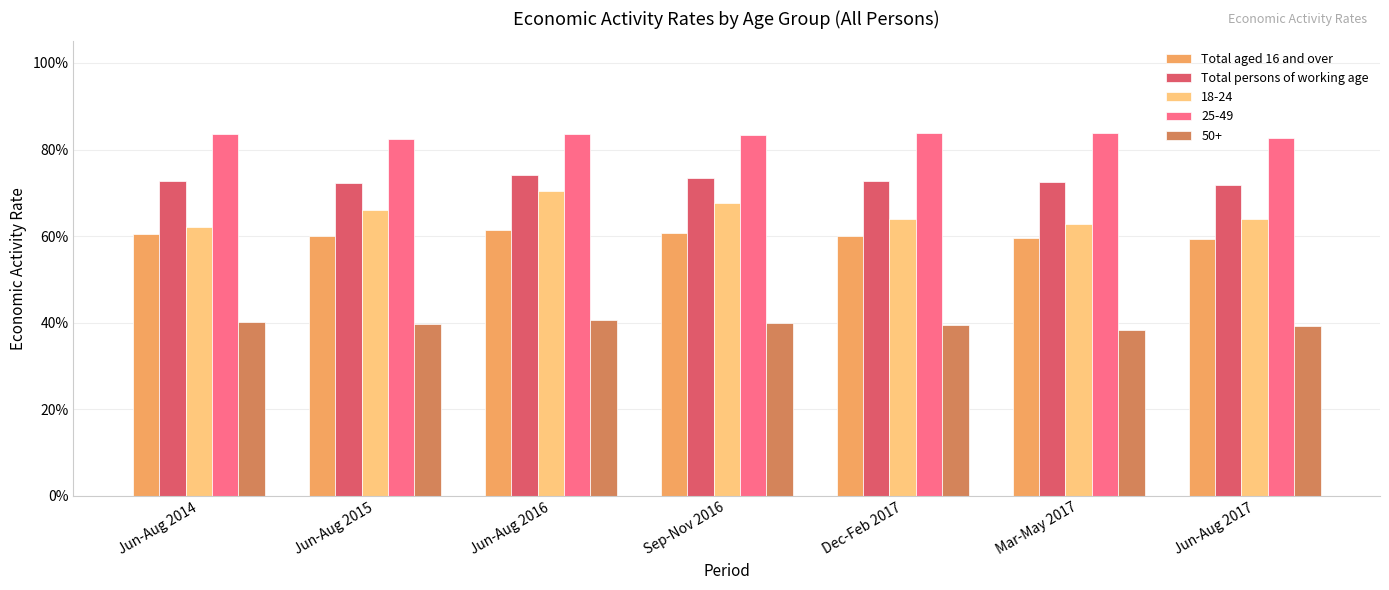

What are all the series names shown in the legend?

Total aged 16 and over, Total persons of working age, 18-24, 25-49, 50+